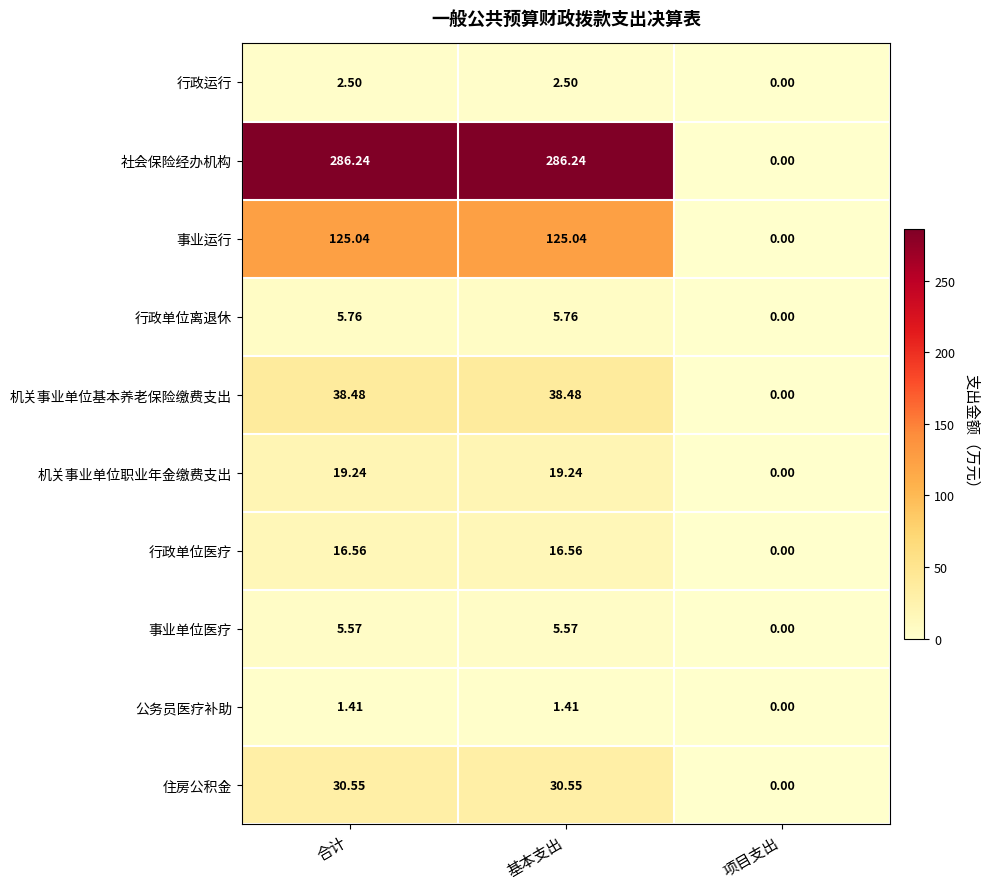

At which label does 机关事业单位基本养老保险缴费支出 first exceed 38?

合计